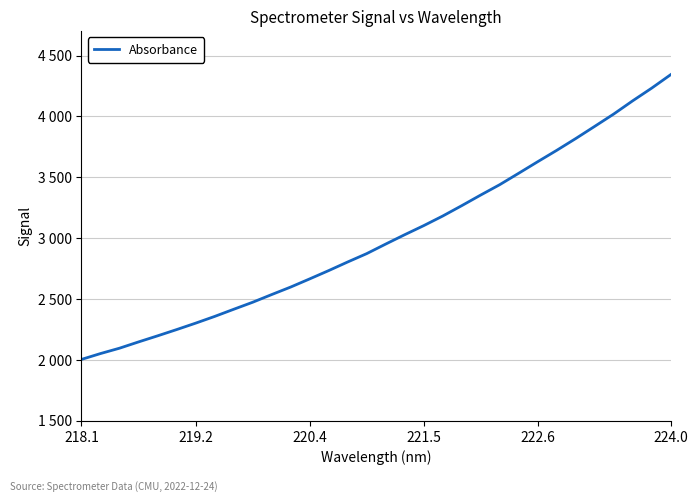

Does the chart have visible grid lines?

Yes